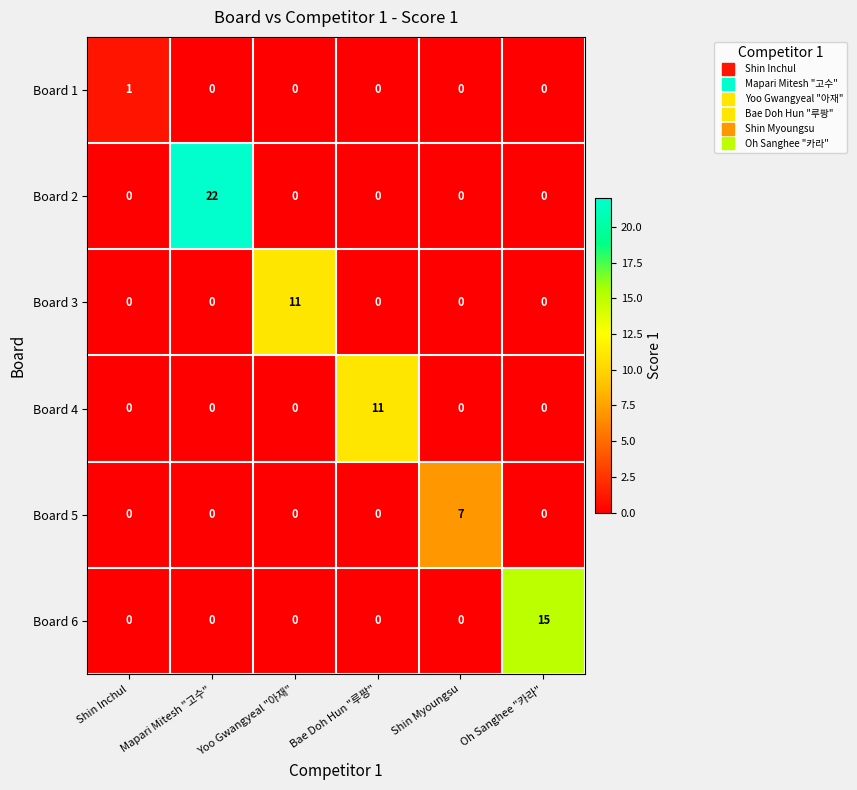

Which series changed the most between Mapari Mitesh "고수" and Yoo Gwangyeal "아재"?

Board 2